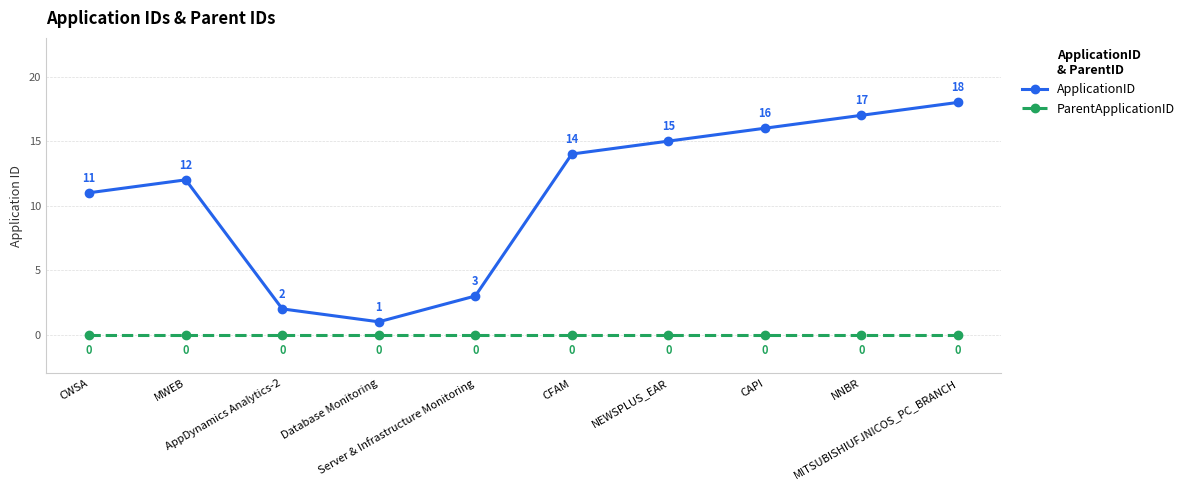

Is this an area chart (filled region under the line)?

No